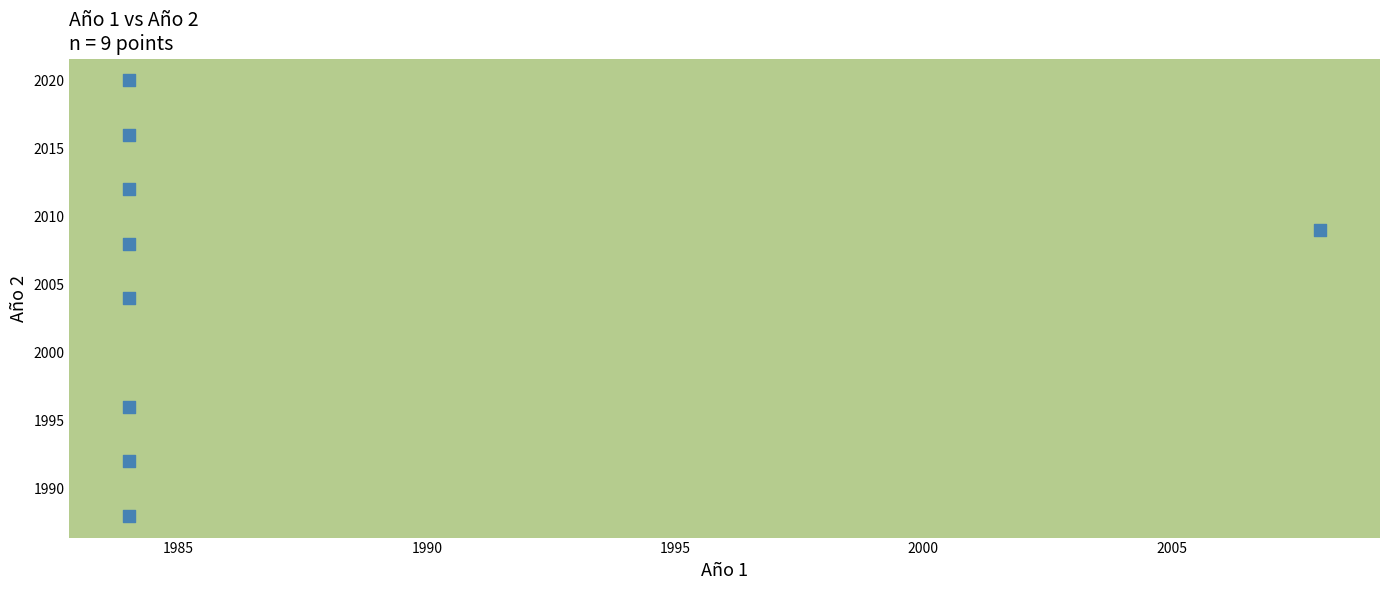

What is the range of X values (max minus min)?

24